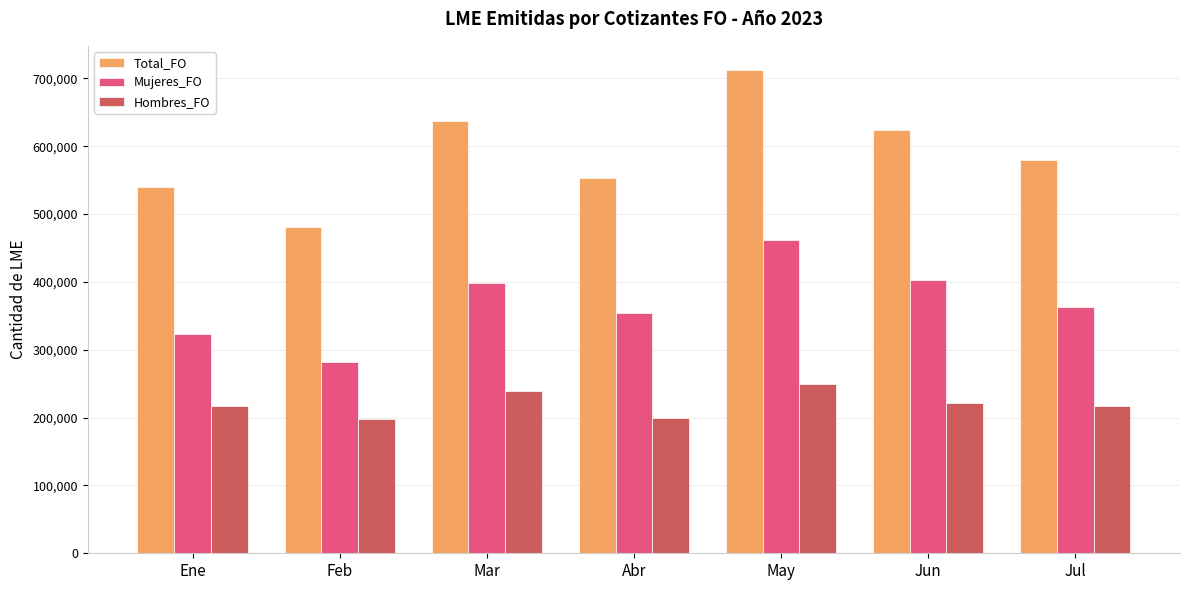

Rank the series by their maximum value, from lowest to highest.

Hombres_FO, Mujeres_FO, Total_FO